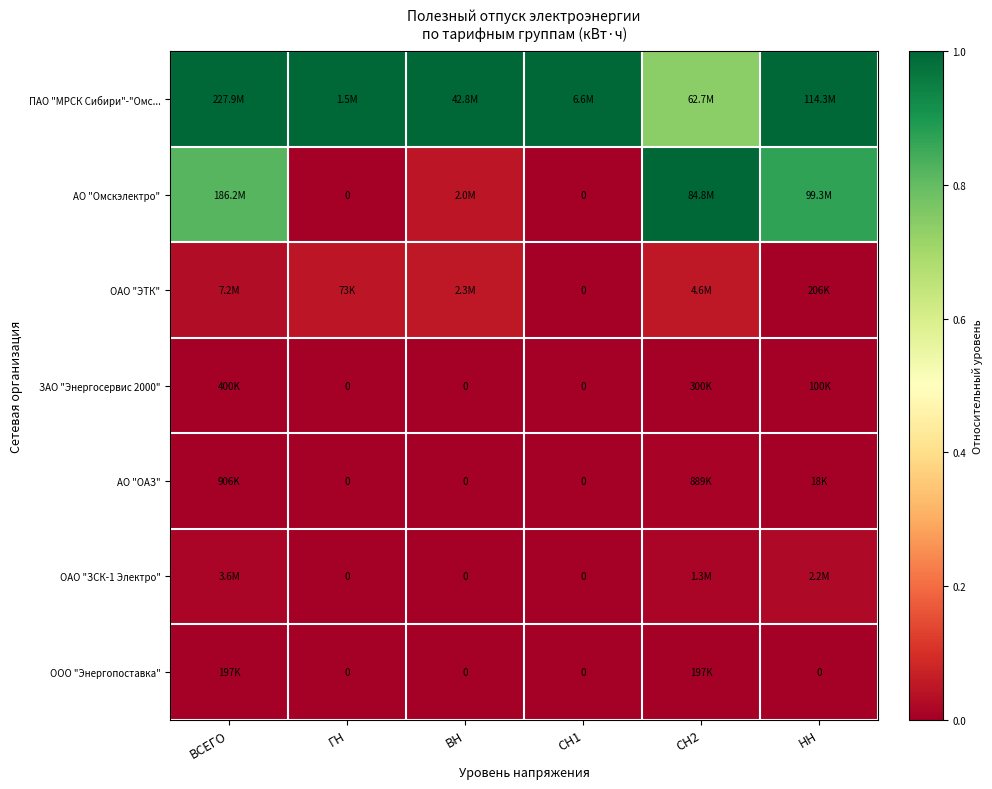

Count the number of categories in the chart.

6